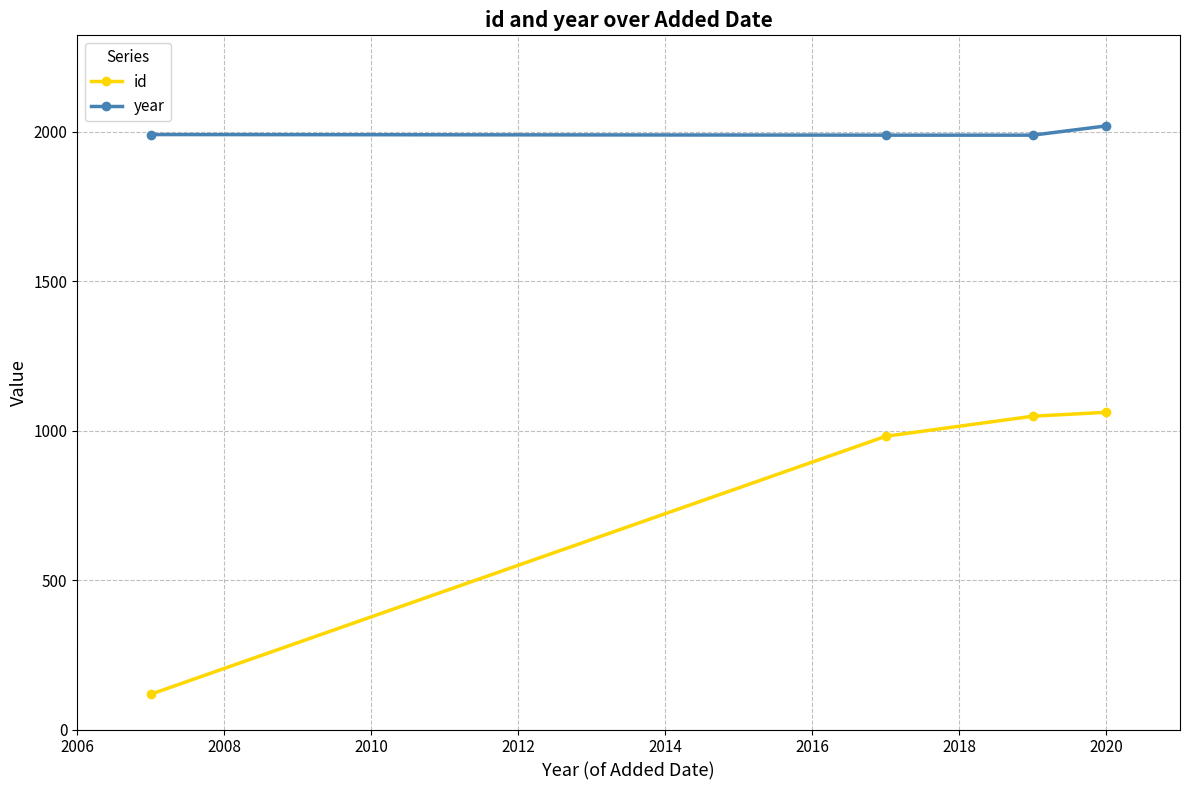

What is the difference between the maximum and second lowest values in the year series?

31